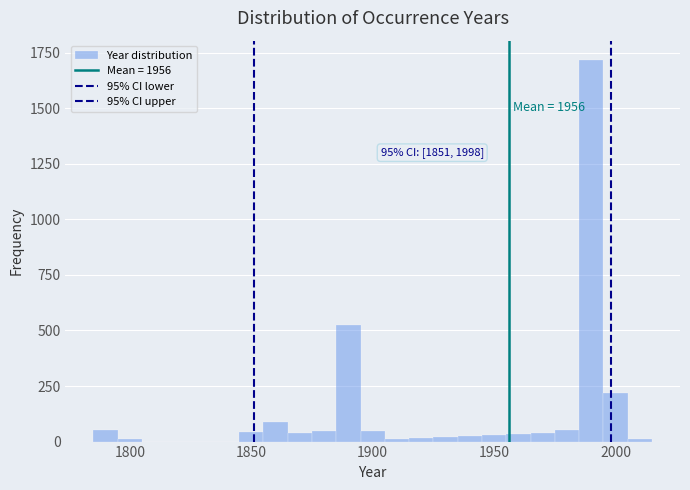

Around what value on the x-axis is the tallest bar? Give the approximate position of its centre, as read against the axis.

1990